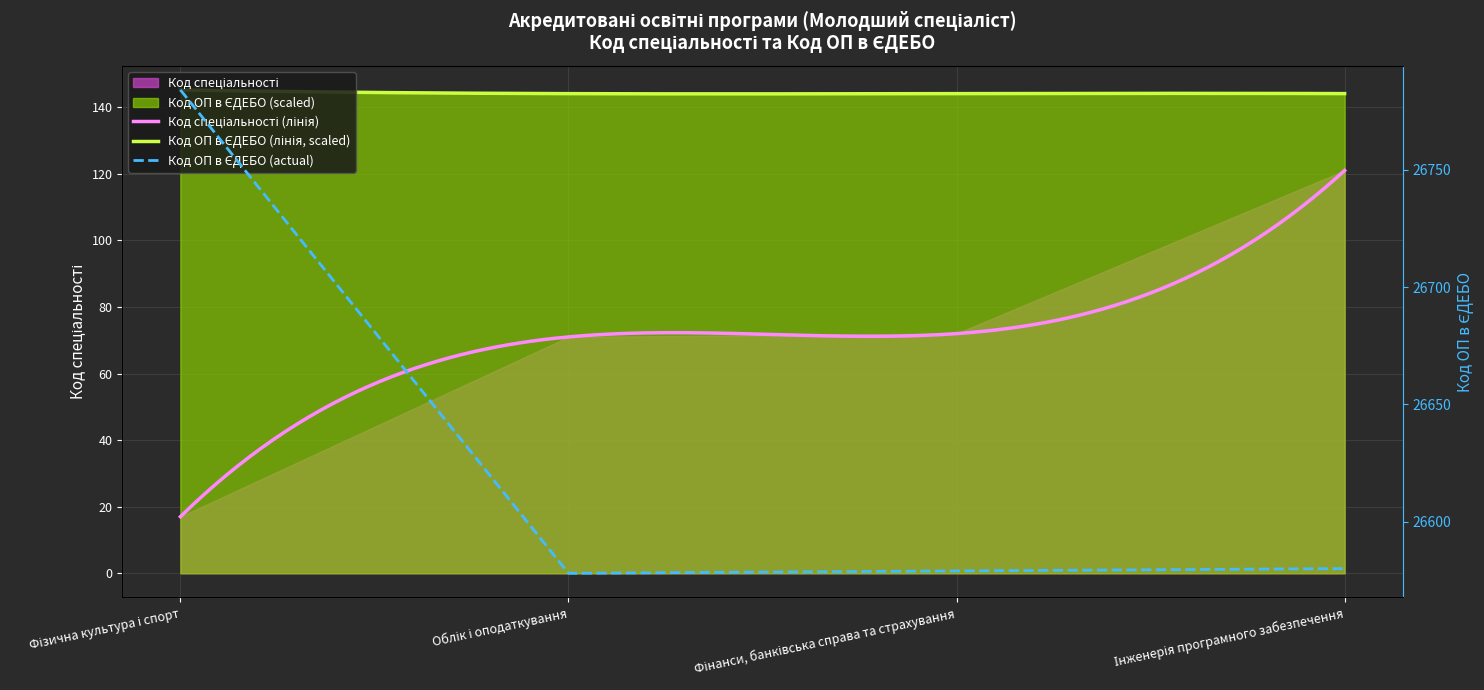

What is the difference between the maximum and second lowest values?

205